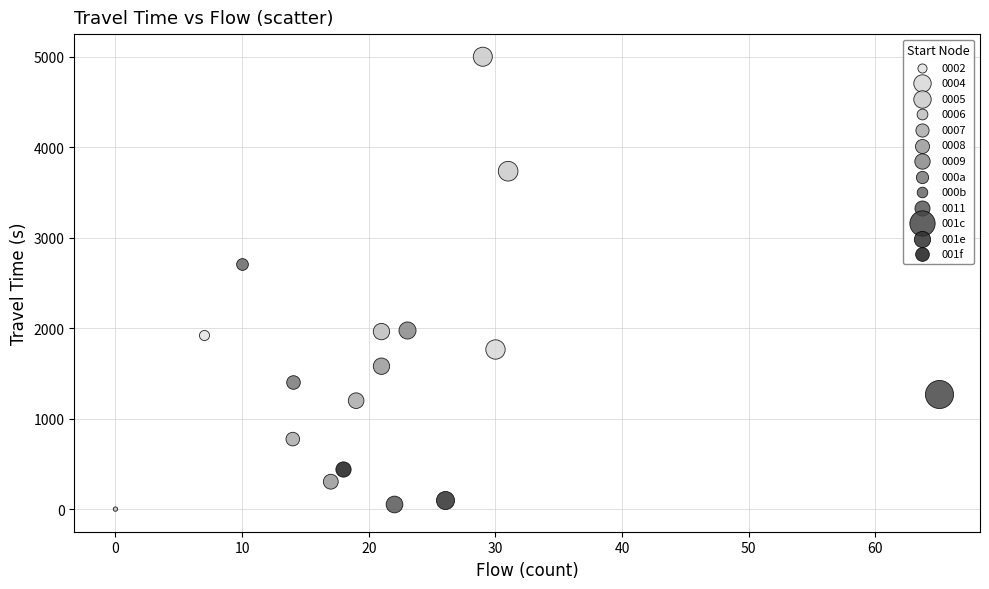

What are all the series names shown in the legend?

0002, 0004, 0005, 0006, 0007, 0008, 0009, 000a, 000b, 0011, 001c, 001e, 001f